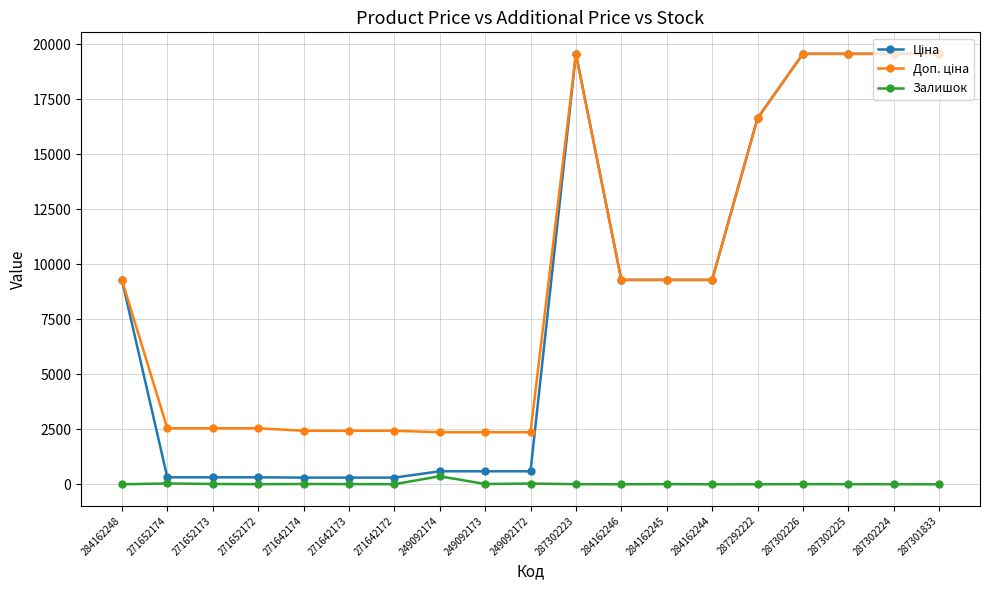

What is the greatest value displayed?

19564.9